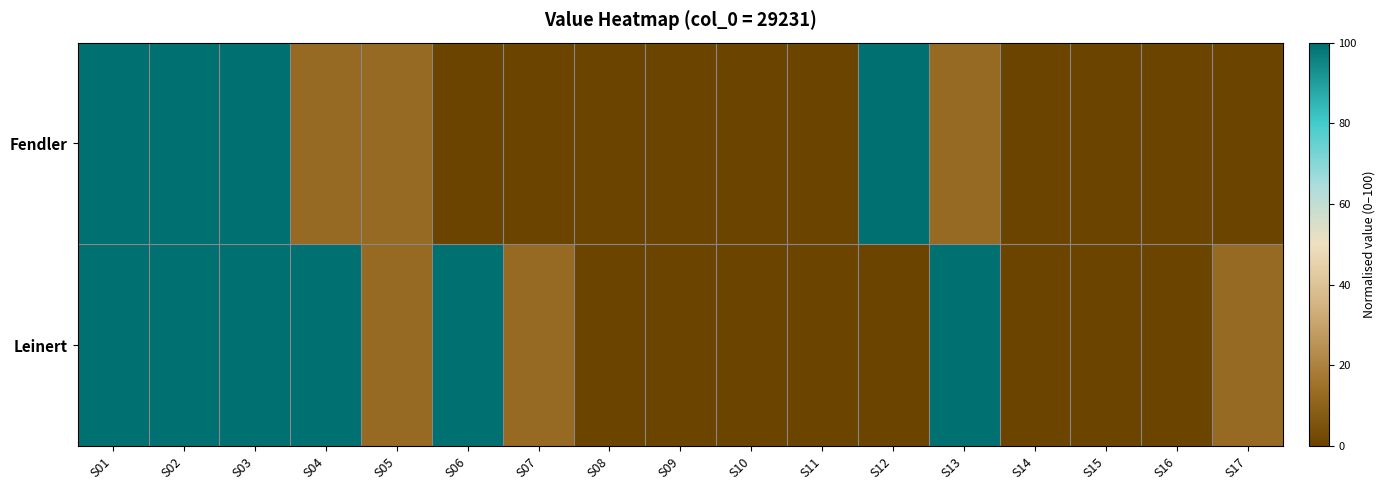

Reading left to right, transcribe all the data shown in this chart.

Fendler: S01=100.0	S02=100.0	S03=100.0	S04=12.8	S05=12.8	S06=0.0	S07=0.0	S08=0.1	S09=0.3	S10=0.3	S11=0.0	S12=100.0	S13=12.8	S14=0.1	S15=0.0	S16=0.0	S17=0.3
Leinert: S01=100.0	S02=100.0	S03=100.0	S04=100.0	S05=12.8	S06=100.0	S07=12.8	S08=0.0	S09=0.1	S10=0.0	S11=0.3	S12=0.0	S13=100.0	S14=0.0	S15=0.3	S16=0.1	S17=12.8